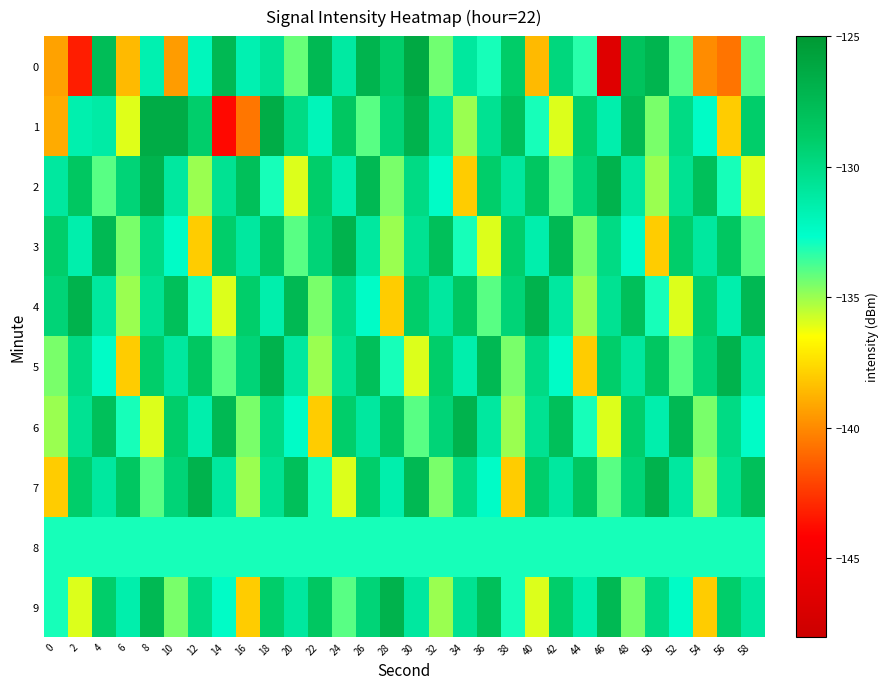

Which label corresponds to the largest value in the chart?

30